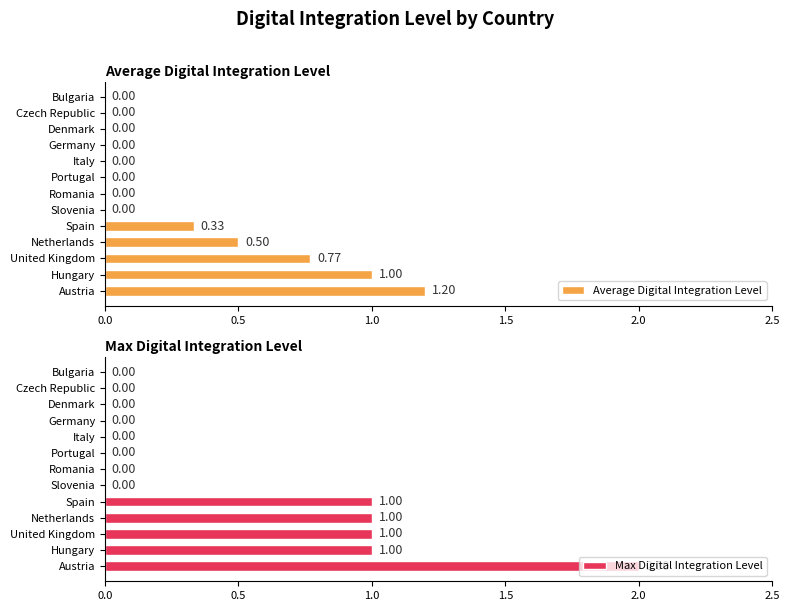

What is the sum of all Max Digital Integration Level values?

6